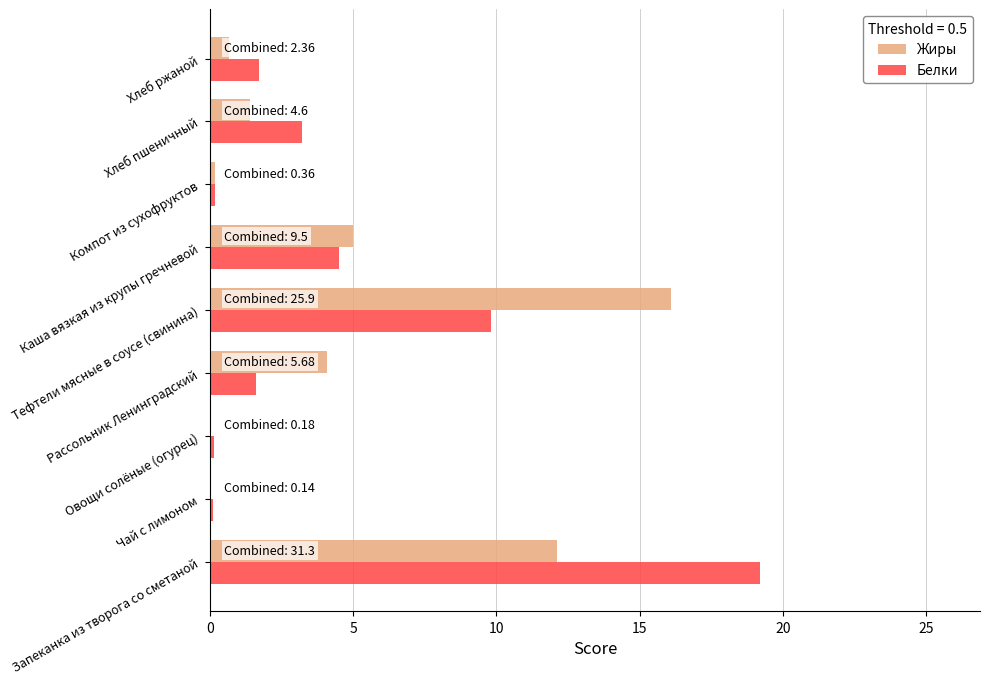

What is the maximum value shown in the chart?

19.2